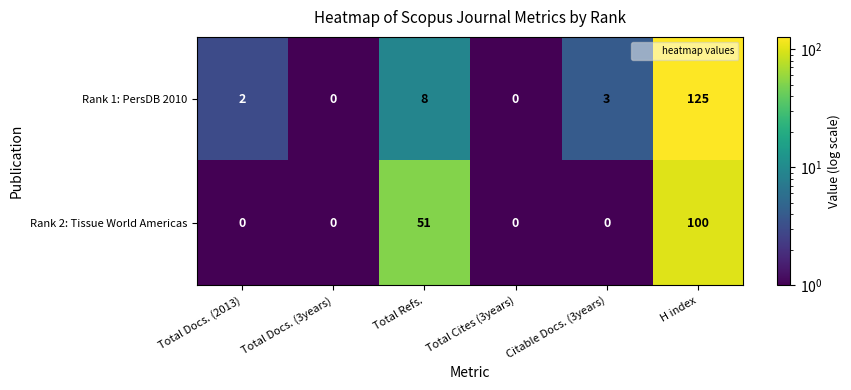

What is the sum of the Rank 1: PersDB 2010 values at Total Cites (3years) and Citable Docs. (3years)?

3